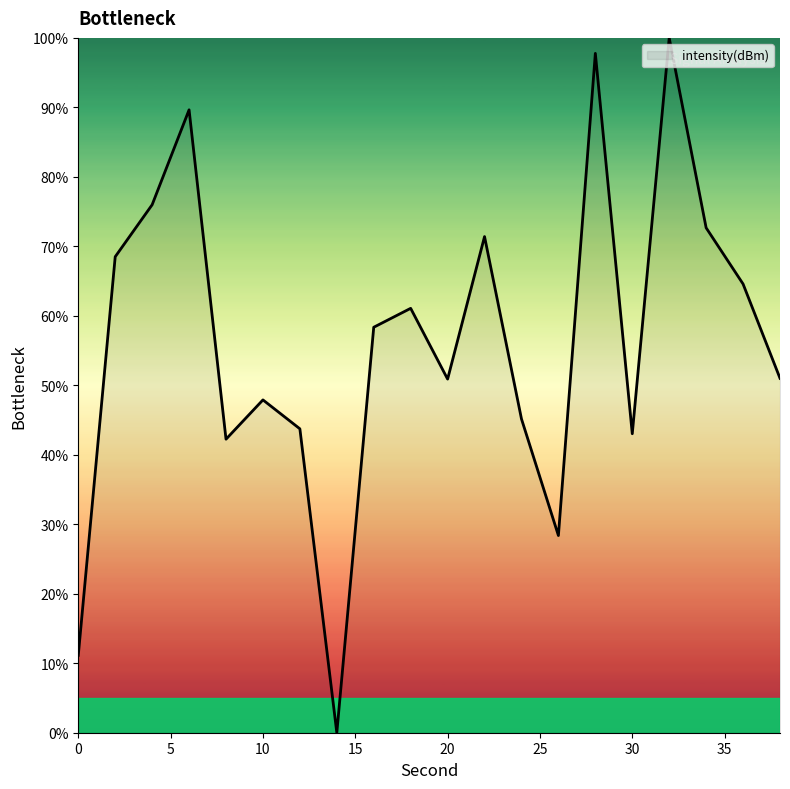

What is the maximum value shown in the chart?

100.0